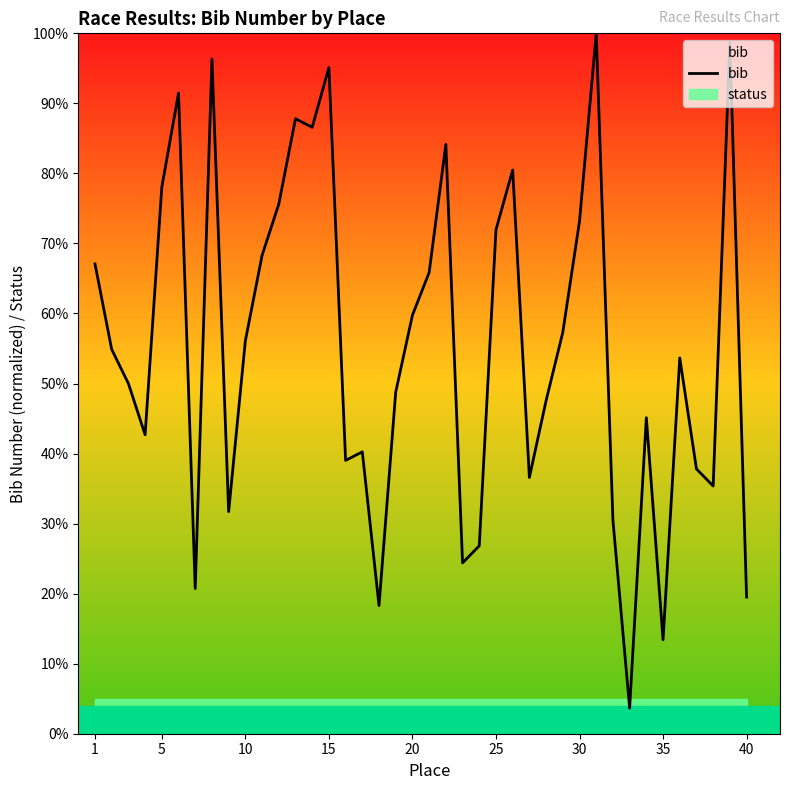

What is the highest value of the bib series?

100.0